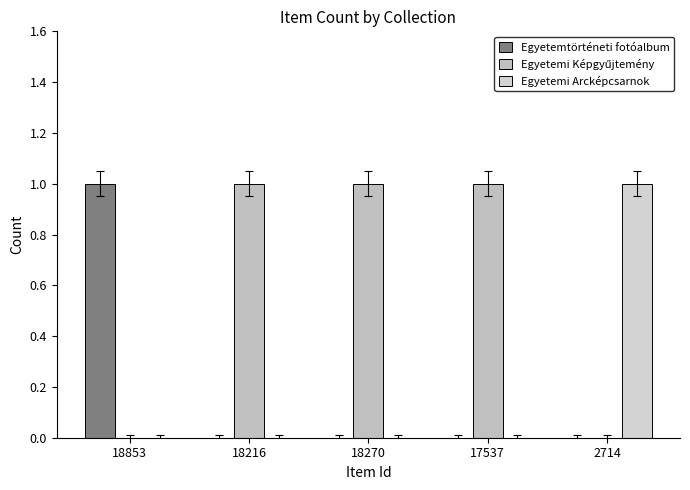

Does the chart contain stacked bars?

No